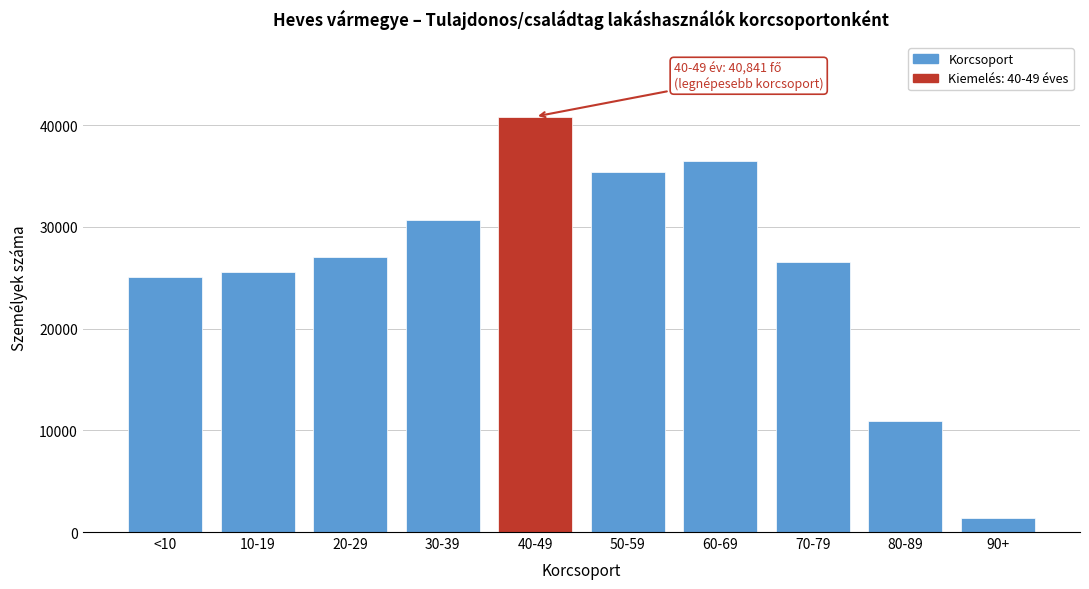

Reading right to left, extract all data points from this chart.

90+=1400	80-89=10891	70-79=26559	60-69=36494	50-59=35357	40-49=40841	30-39=30657	20-29=27081	10-19=25554	<10=25069